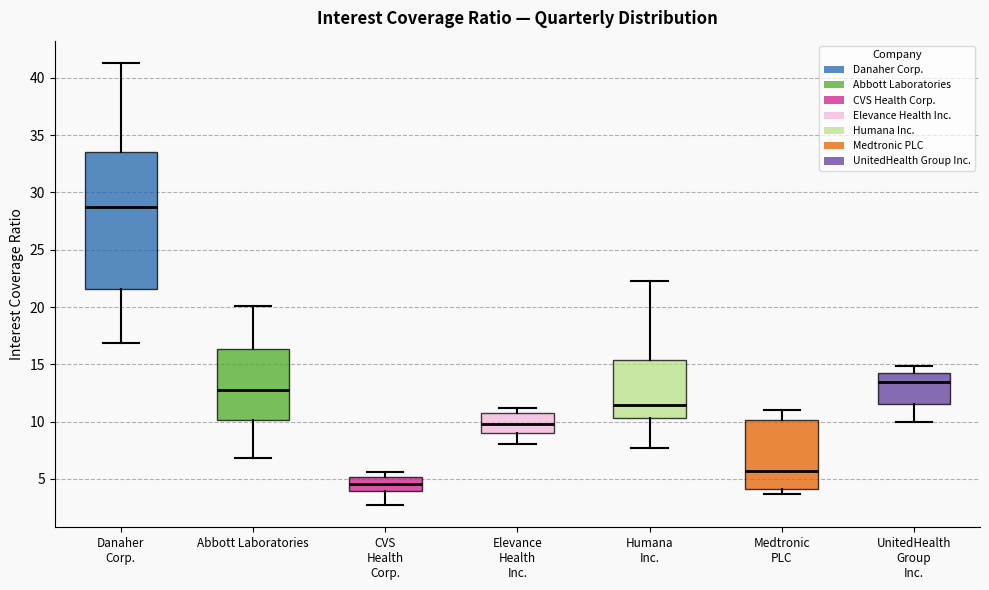

Where does the median line of the box for Medtronic PLC sit on the y-axis? The values are not printed on the chart, so give them approximately, as read against the axis.

5.5